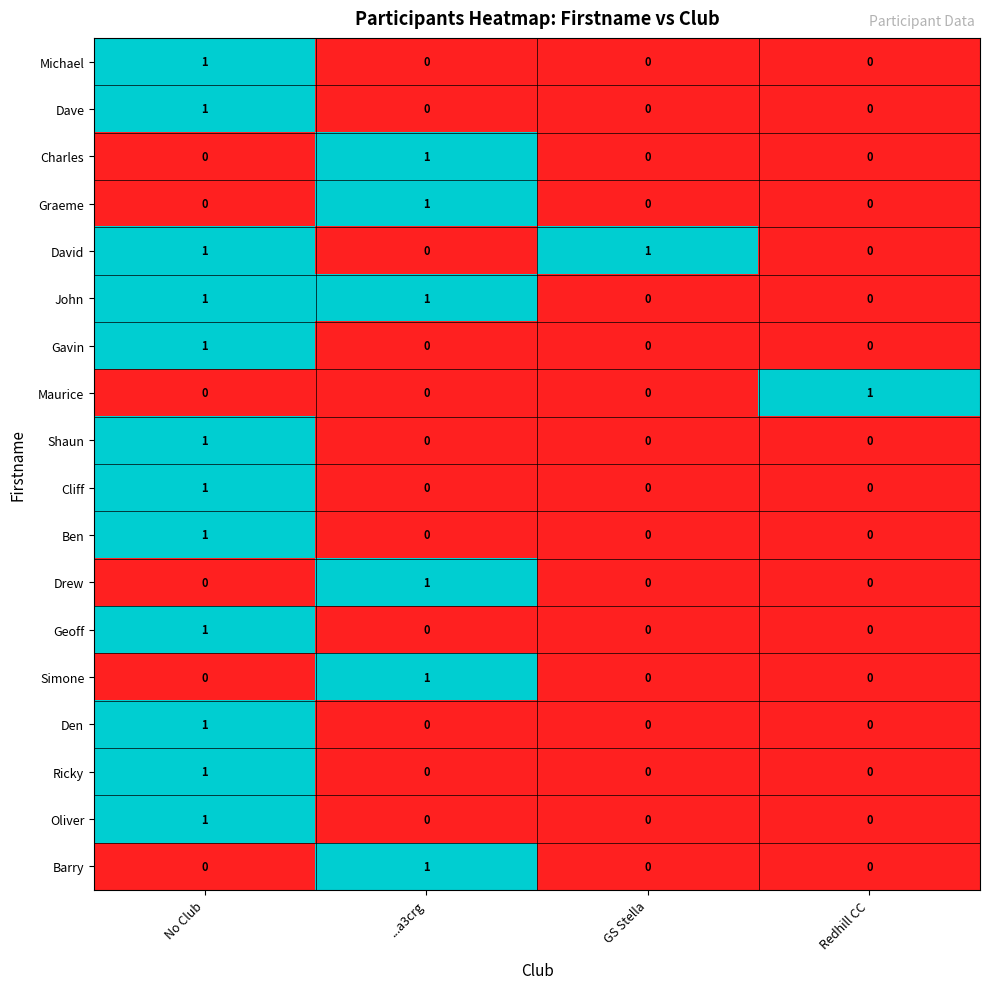

At which label does Ricky reach its peak?

No Club